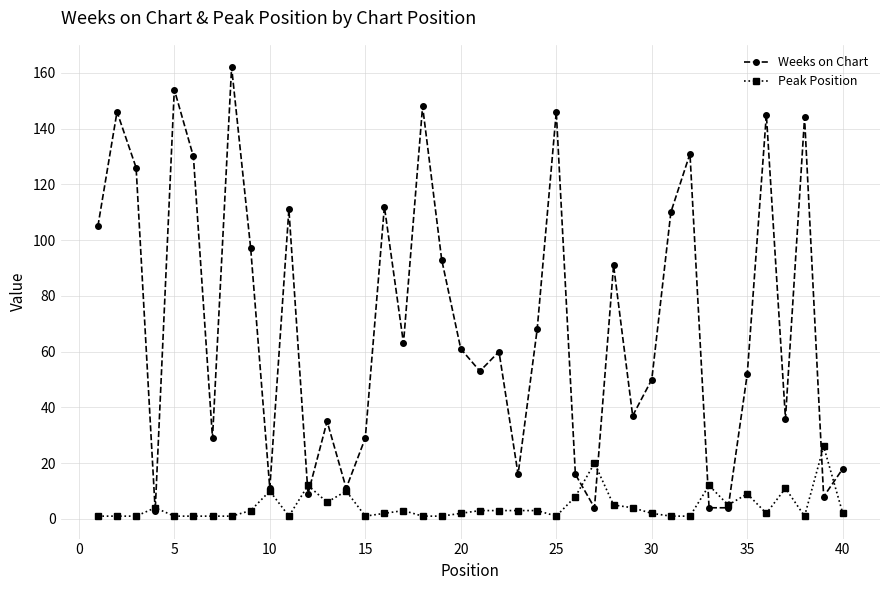

What is the maximum value for Weeks on Chart?

162